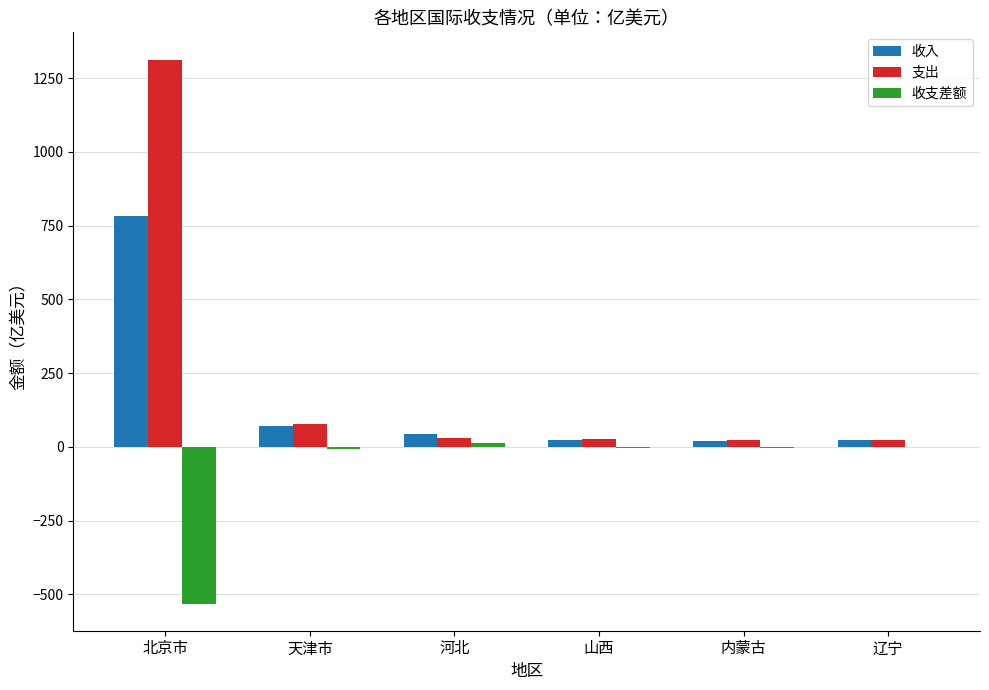

What are all the series names shown in the legend?

收入, 支出, 收支差额